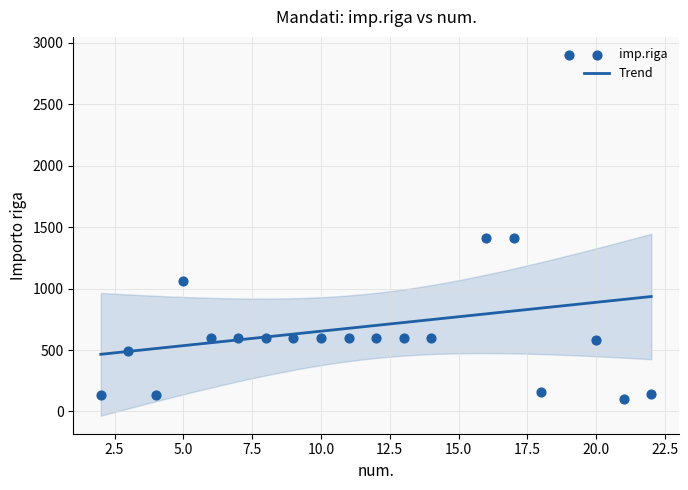

What is the ratio of the value at 21 to the value at 8?

0.2